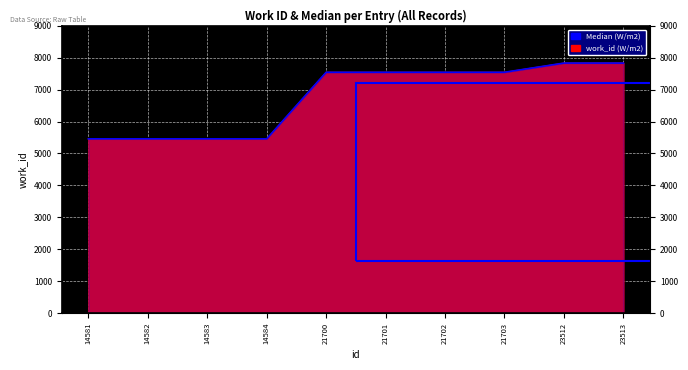

Reading right to left, transcribe all the data shown in this chart.

23513=7830	23512=7830	21703=7542	21702=7542	21701=7542	21700=7542	14584=5457	14583=5457	14582=5457	14581=5457